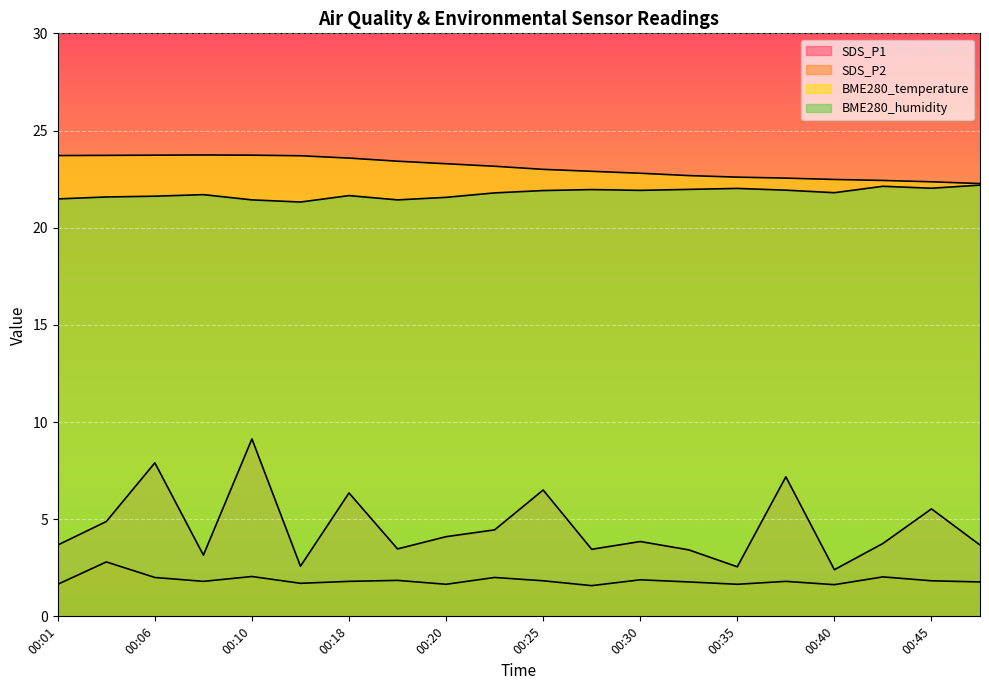

What is the total value across all series at 00:08?

50.4